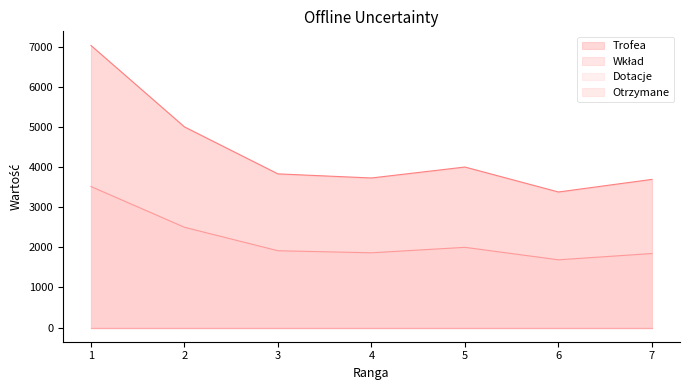

Which category has the highest value in the Wkład series?

1